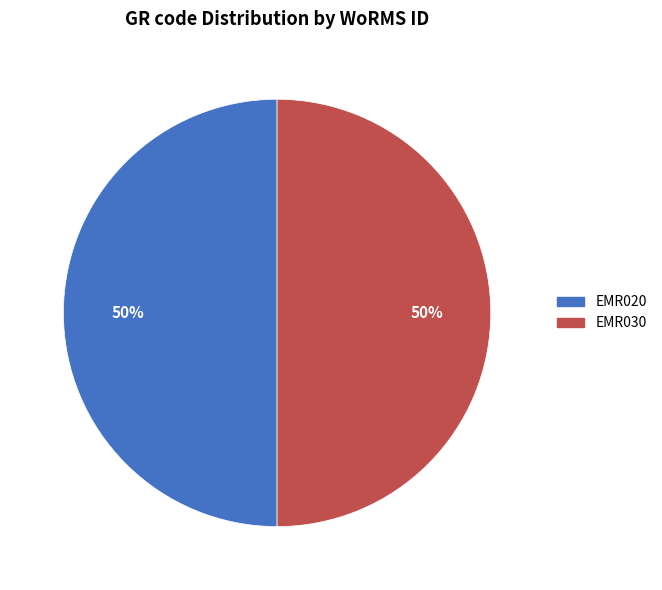

Approximately how many times larger is the value at EMR020 compared to EMR030?

1.0